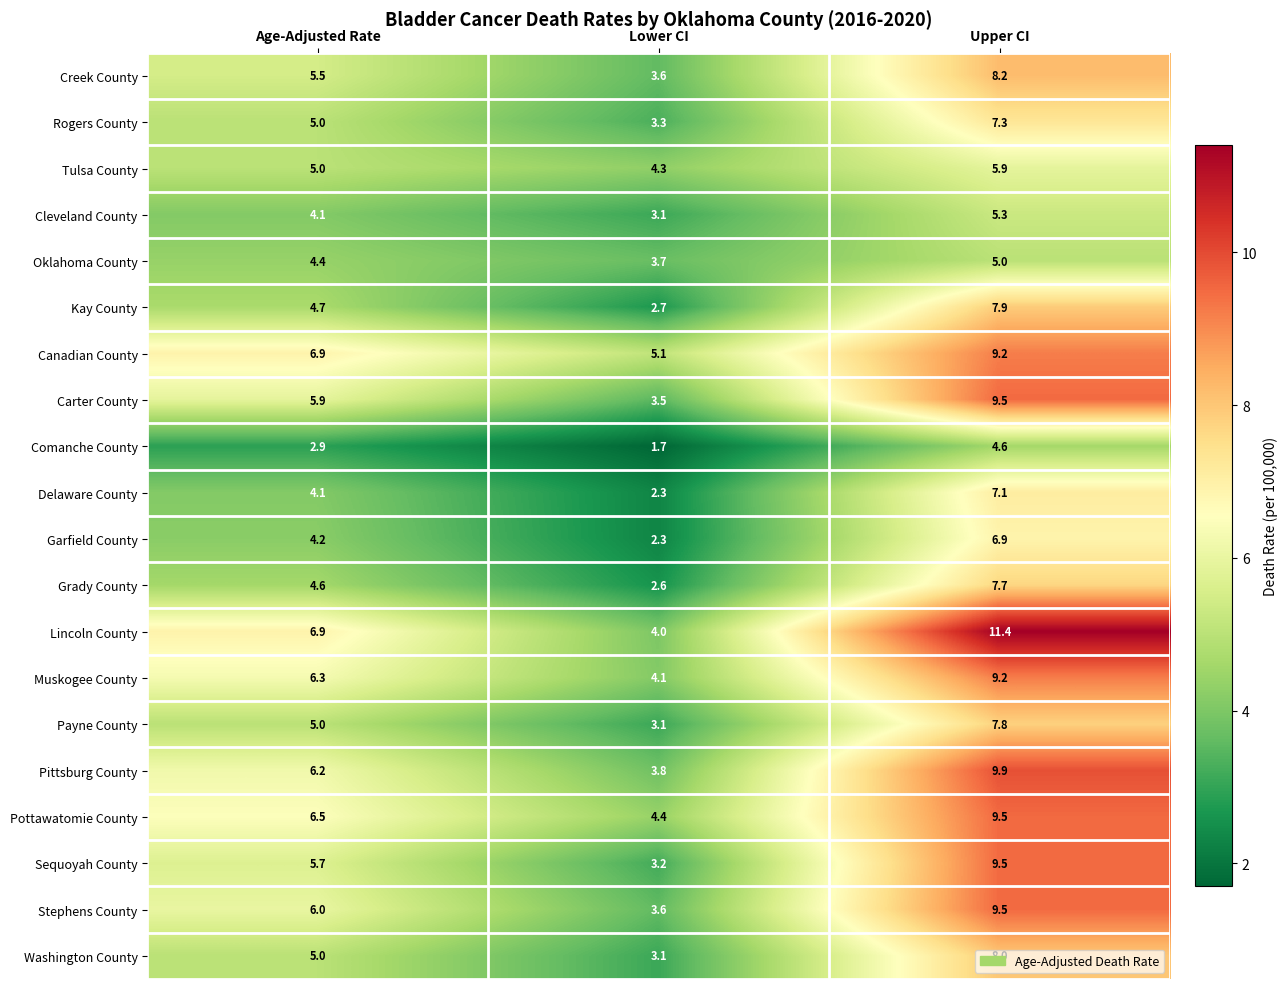

Where does the Pittsburg County series first go above 6?

Age-Adjusted Rate